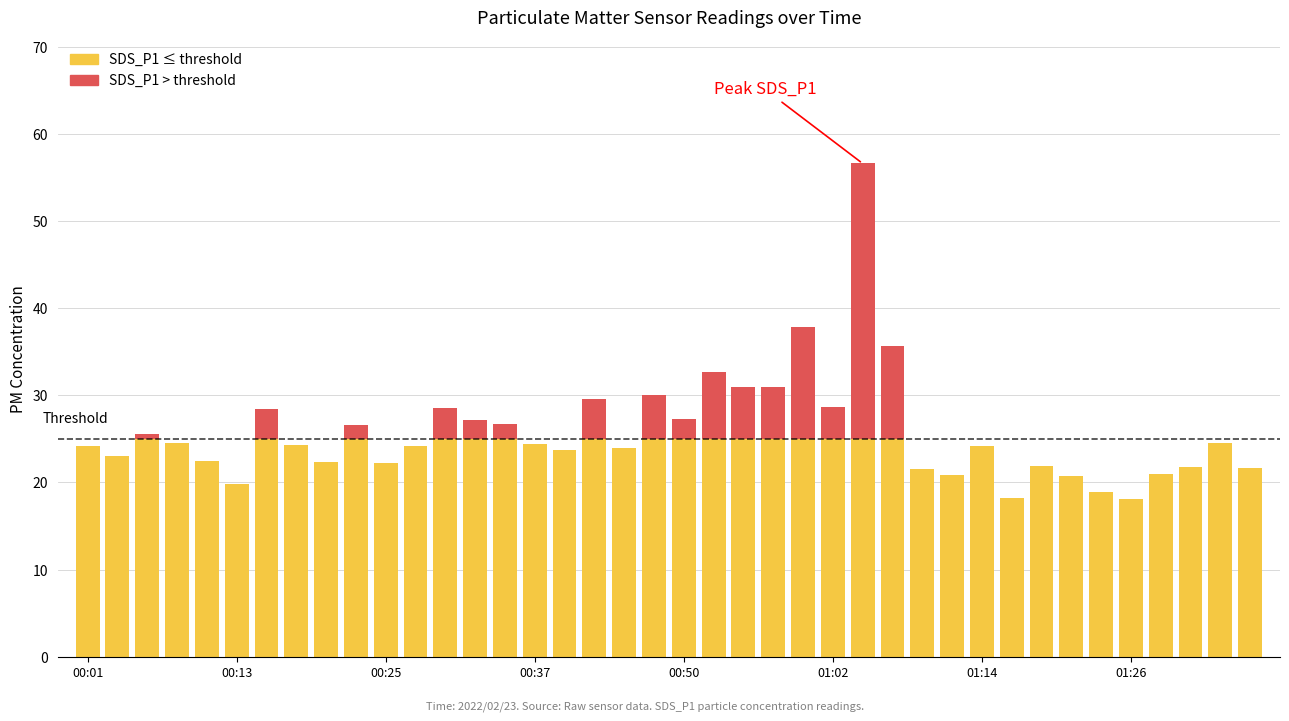

What is the difference between the maximum and minimum values in the SDS_P1 series?

38.5